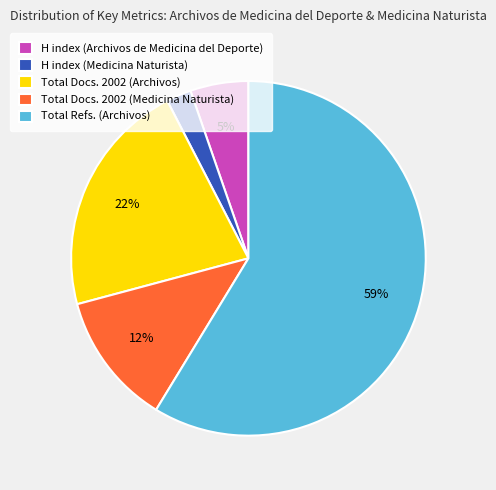

Between H index (Archivos de Medicina del Deporte) and Total Docs. 2002 (Archivos), which is larger?

Total Docs. 2002 (Archivos)